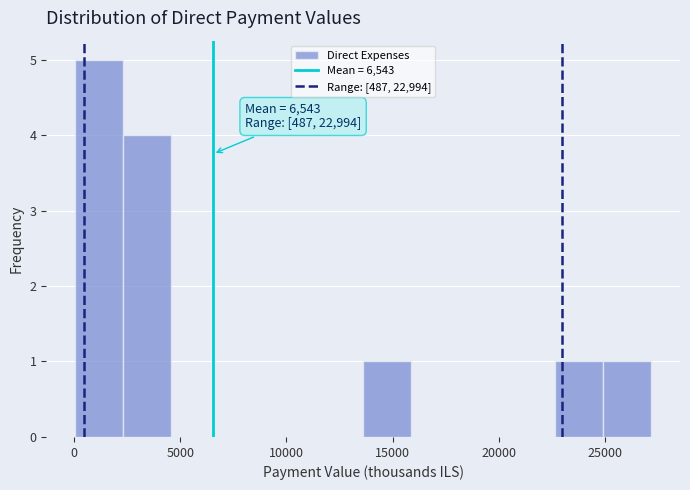

Over which range of the x-axis is the bar tallest?

0 to 2500